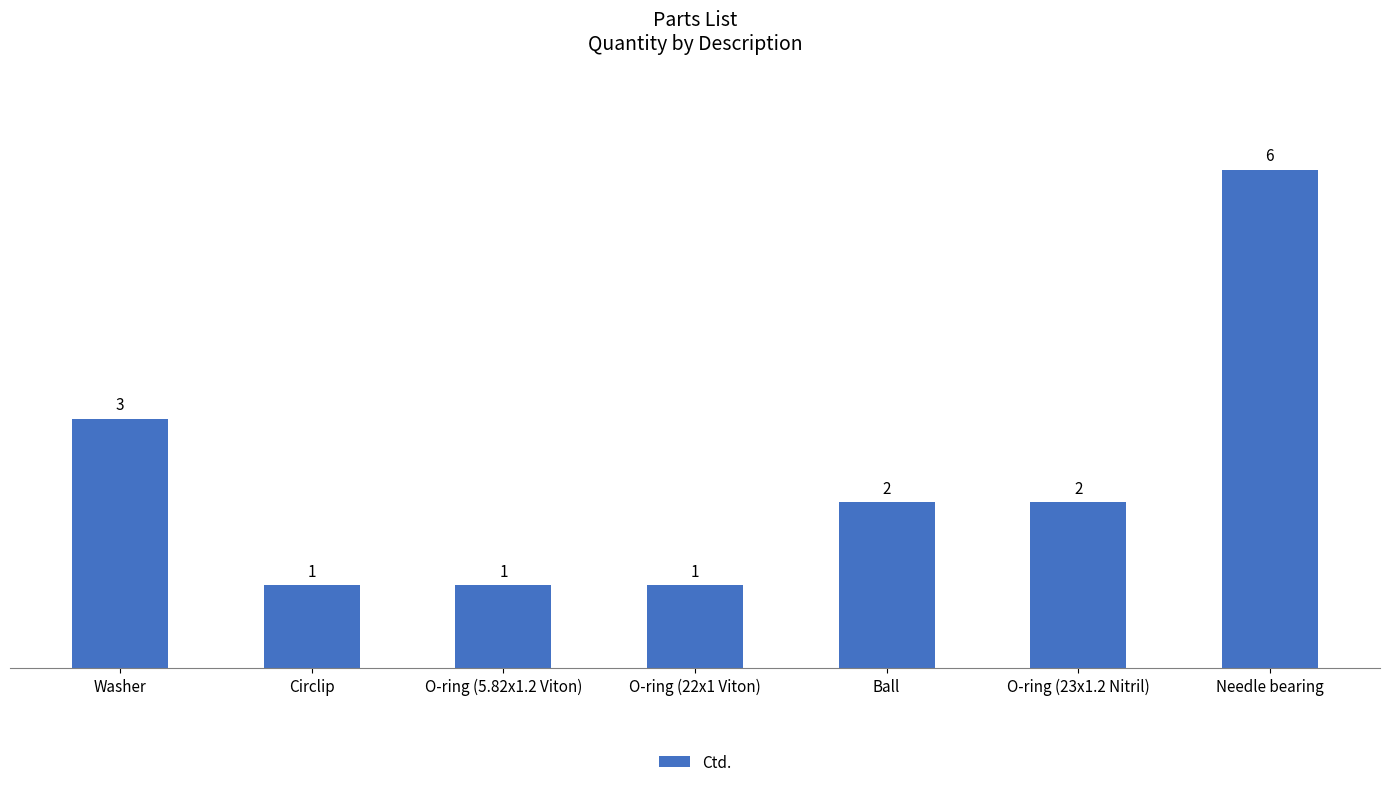

What is the value of the 3rd bar from the left?

1